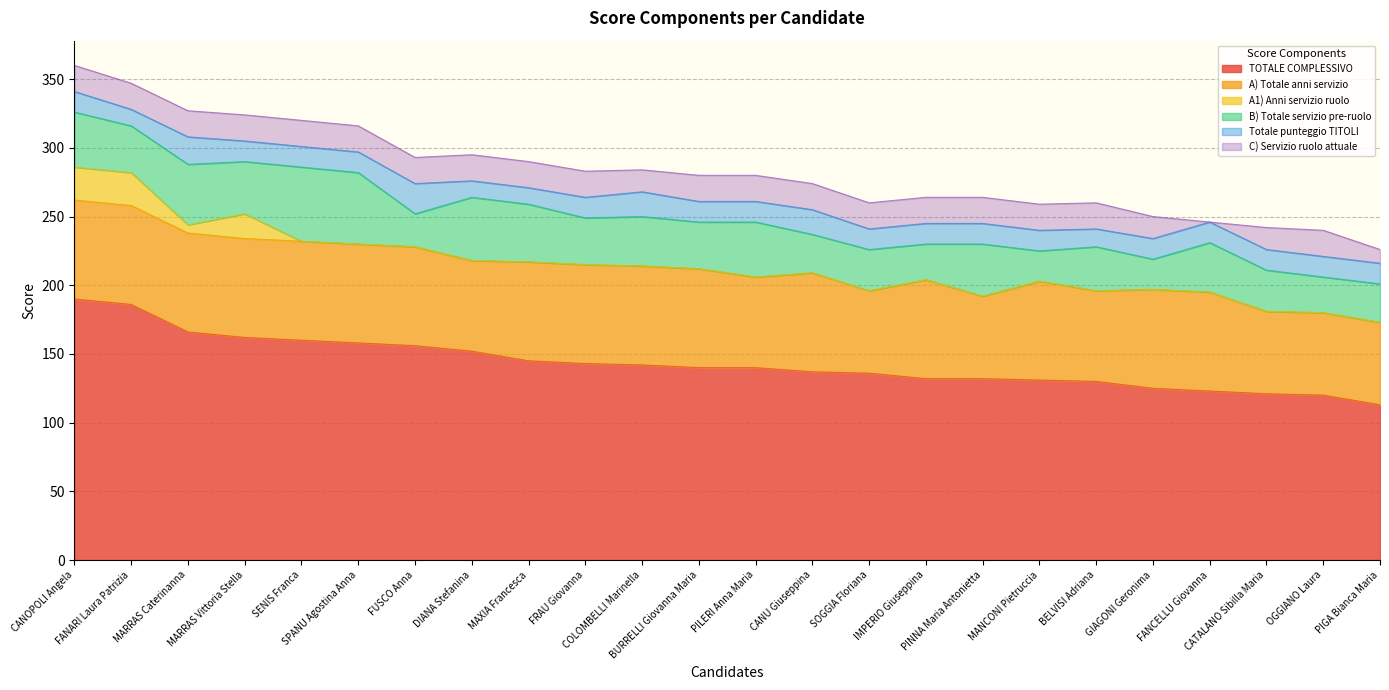

Reading left to right, extract all data points from this chart.

TOTALE COMPLESSIVO: CANOPOLI Angela=190	FANARI Laura Patrizia=186	MARRAS Caterinanna=166	MARRAS Vittoria Stella=162	SENIS Franca=160	SPANU Agostina Anna=158	FUSCO Anna=156	DIANA Stefanina=152	MAXIA Francesca=145	FRAU Giovanna=143	COLOMBELLI Marinella=142	BURRELLI Giovanna Maria=140	PILERI Anna Maria=140	CANU Giuseppina=137	SOGGIA Floriana=136	IMPERIO Giuseppina=132	PINNA Maria Antonietta=132	MANCONI Pietruccia=131	BELVISI Adriana=130	GIAGONI Geronima=125	FANCELLU Giovanna=123	CATALANO Sibilla Maria=121	OGGIANO Laura=120	PIGA Bianca Maria=113
A) Totale anni servizio: CANOPOLI Angela=72	FANARI Laura Patrizia=72	MARRAS Caterinanna=72	MARRAS Vittoria Stella=72	SENIS Franca=72	SPANU Agostina Anna=72	FUSCO Anna=72	DIANA Stefanina=66	MAXIA Francesca=72	FRAU Giovanna=72	COLOMBELLI Marinella=72	BURRELLI Giovanna Maria=72	PILERI Anna Maria=66	CANU Giuseppina=72	SOGGIA Floriana=60	IMPERIO Giuseppina=72	PINNA Maria Antonietta=60	MANCONI Pietruccia=72	BELVISI Adriana=66	GIAGONI Geronima=72	FANCELLU Giovanna=72	CATALANO Sibilla Maria=60	OGGIANO Laura=60	PIGA Bianca Maria=60
A1) Anni servizio ruolo: CANOPOLI Angela=24	FANARI Laura Patrizia=24	MARRAS Caterinanna=6	MARRAS Vittoria Stella=18	SENIS Franca=0	SPANU Agostina Anna=0	FUSCO Anna=0	DIANA Stefanina=0	MAXIA Francesca=0	FRAU Giovanna=0	COLOMBELLI Marinella=0	BURRELLI Giovanna Maria=0	PILERI Anna Maria=0	CANU Giuseppina=0	SOGGIA Floriana=0	IMPERIO Giuseppina=0	PINNA Maria Antonietta=0	MANCONI Pietruccia=0	BELVISI Adriana=0	GIAGONI Geronima=0	FANCELLU Giovanna=0	CATALANO Sibilla Maria=0	OGGIANO Laura=0	PIGA Bianca Maria=0
B) Totale servizio pre-ruolo: CANOPOLI Angela=40	FANARI Laura Patrizia=34	MARRAS Caterinanna=44	MARRAS Vittoria Stella=38	SENIS Franca=54	SPANU Agostina Anna=52	FUSCO Anna=24	DIANA Stefanina=46	MAXIA Francesca=42	FRAU Giovanna=34	COLOMBELLI Marinella=36	BURRELLI Giovanna Maria=34	PILERI Anna Maria=40	CANU Giuseppina=28	SOGGIA Floriana=30	IMPERIO Giuseppina=26	PINNA Maria Antonietta=38	MANCONI Pietruccia=22	BELVISI Adriana=32	GIAGONI Geronima=22	FANCELLU Giovanna=36	CATALANO Sibilla Maria=30	OGGIANO Laura=26	PIGA Bianca Maria=28
Totale punteggio TITOLI: CANOPOLI Angela=15	FANARI Laura Patrizia=12	MARRAS Caterinanna=20	MARRAS Vittoria Stella=15	SENIS Franca=15	SPANU Agostina Anna=15	FUSCO Anna=22	DIANA Stefanina=12	MAXIA Francesca=12	FRAU Giovanna=15	COLOMBELLI Marinella=18	BURRELLI Giovanna Maria=15	PILERI Anna Maria=15	CANU Giuseppina=18	SOGGIA Floriana=15	IMPERIO Giuseppina=15	PINNA Maria Antonietta=15	MANCONI Pietruccia=15	BELVISI Adriana=13	GIAGONI Geronima=15	FANCELLU Giovanna=15	CATALANO Sibilla Maria=15	OGGIANO Laura=15	PIGA Bianca Maria=15
C) Servizio ruolo attuale: CANOPOLI Angela=19	FANARI Laura Patrizia=19	MARRAS Caterinanna=19	MARRAS Vittoria Stella=19	SENIS Franca=19	SPANU Agostina Anna=19	FUSCO Anna=19	DIANA Stefanina=19	MAXIA Francesca=19	FRAU Giovanna=19	COLOMBELLI Marinella=16	BURRELLI Giovanna Maria=19	PILERI Anna Maria=19	CANU Giuseppina=19	SOGGIA Floriana=19	IMPERIO Giuseppina=19	PINNA Maria Antonietta=19	MANCONI Pietruccia=19	BELVISI Adriana=19	GIAGONI Geronima=16	FANCELLU Giovanna=0	CATALANO Sibilla Maria=16	OGGIANO Laura=19	PIGA Bianca Maria=10